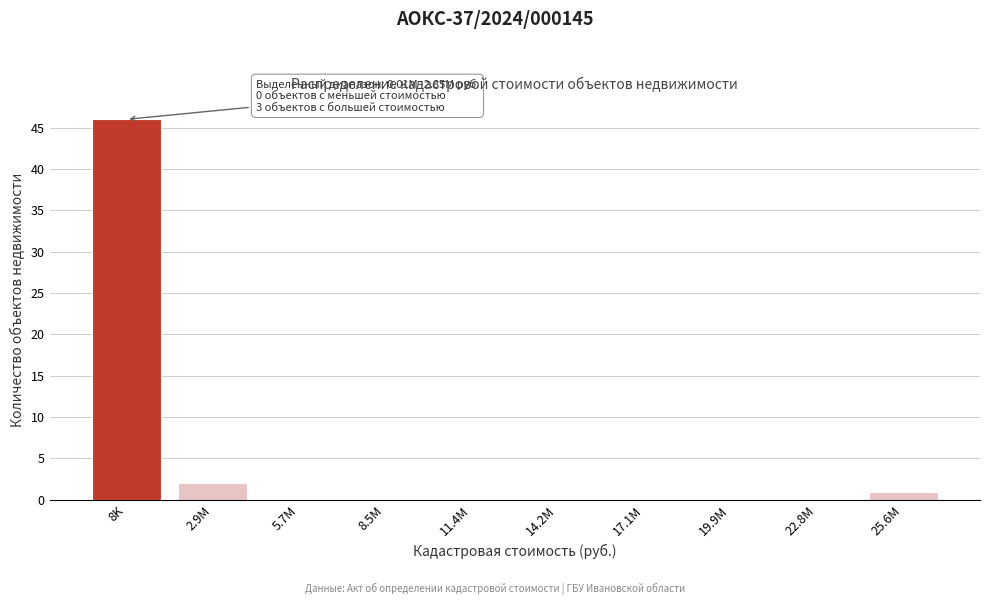

Reading right to left, what are all the values shown in this chart?

25.6M=1	22.8M=0	19.9M=0	17.1M=0	14.2M=0	11.4M=0	8.5M=0	5.7M=0	2.9M=2	8K=46